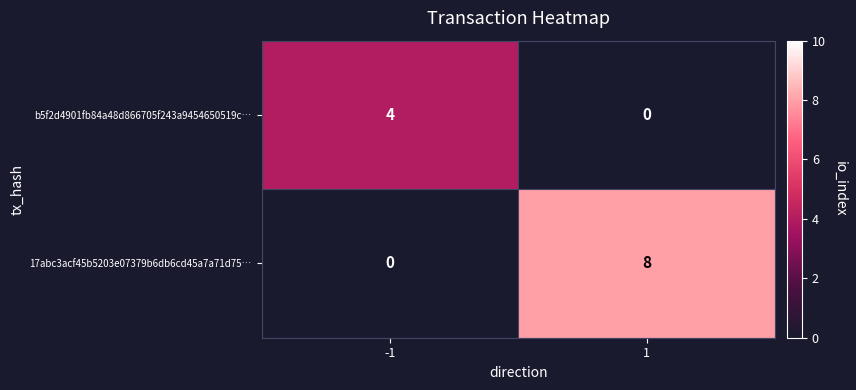

What is the greatest value displayed?

8